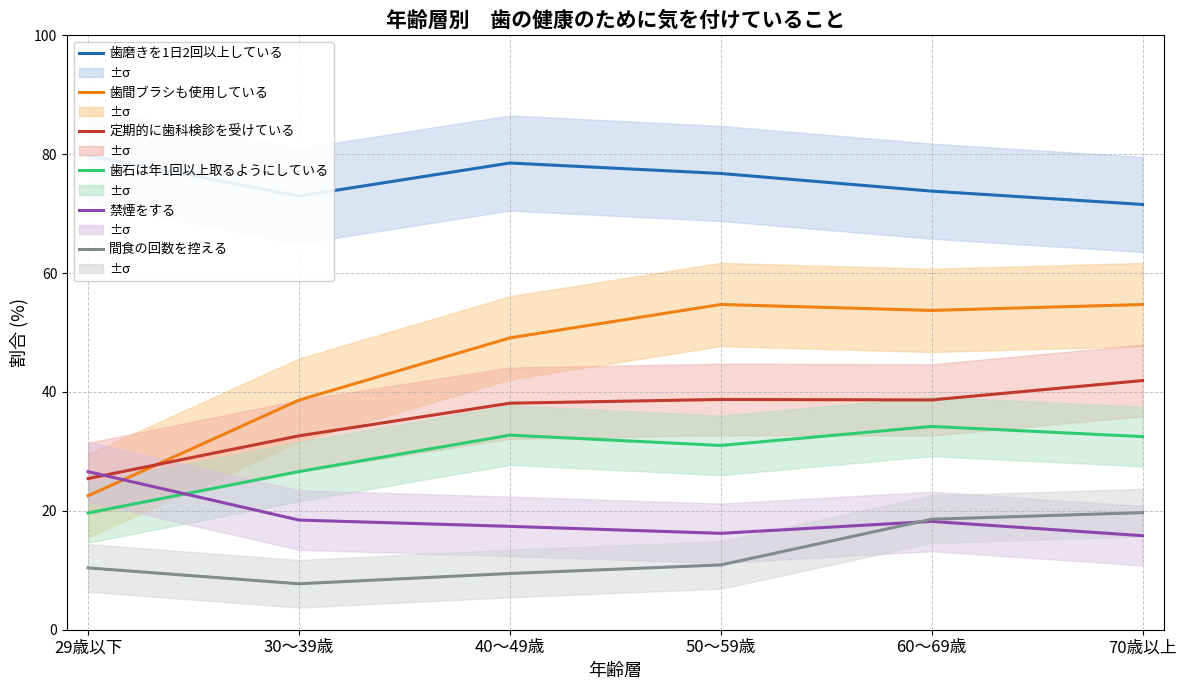

What is the value of the 歯石は年1回以上取るようにしている point at the 1st from the left?

19.6